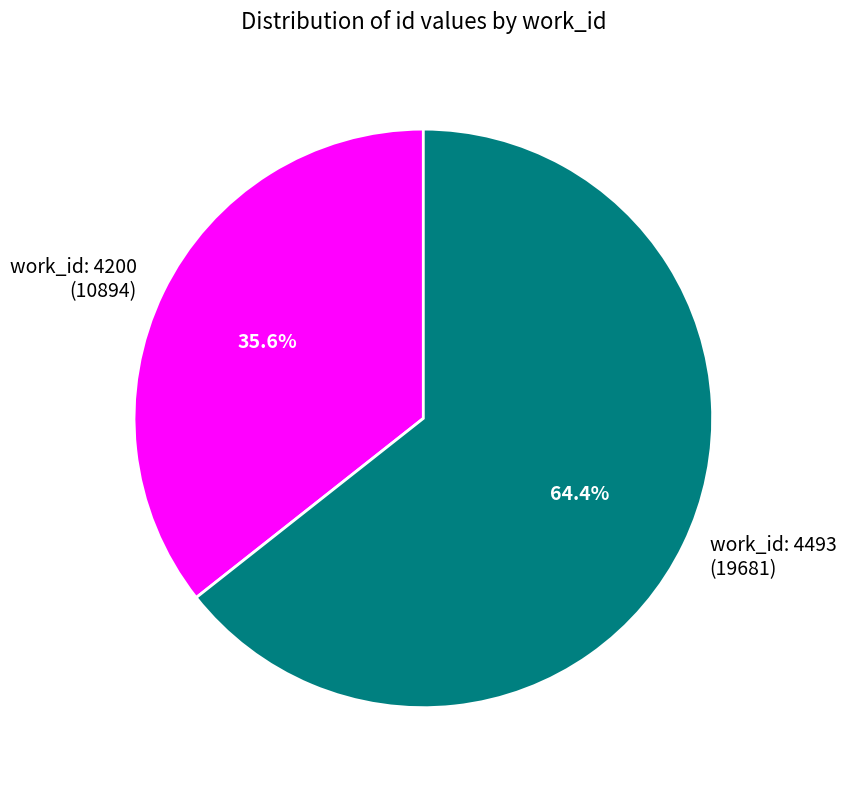

Approximately how many times larger is the value at work_id: 4493 (19681) compared to work_id: 4200 (10894)?

1.8